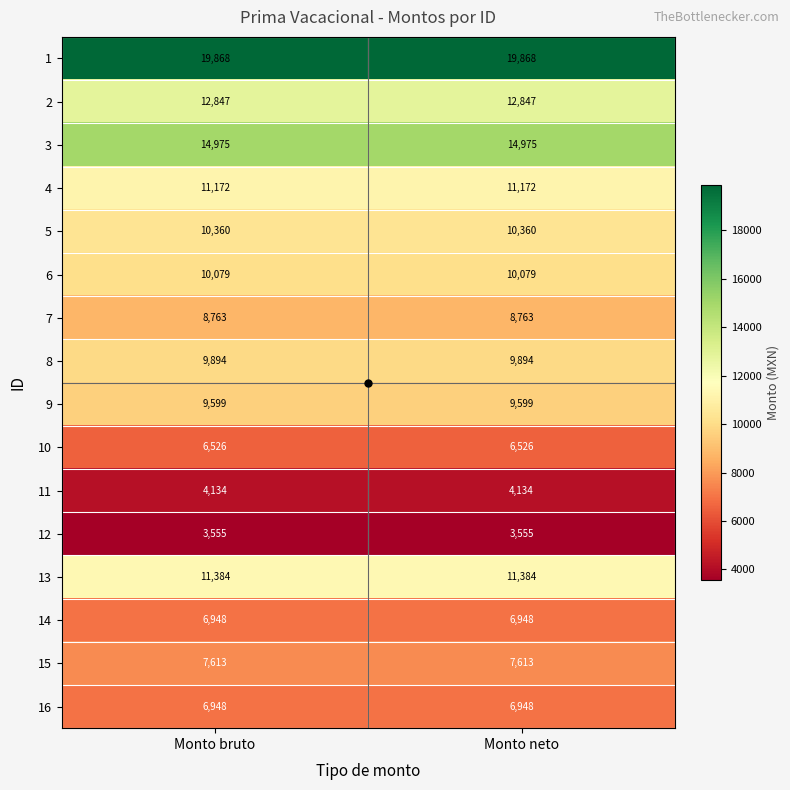

What is the sum of all 5 values?

20720